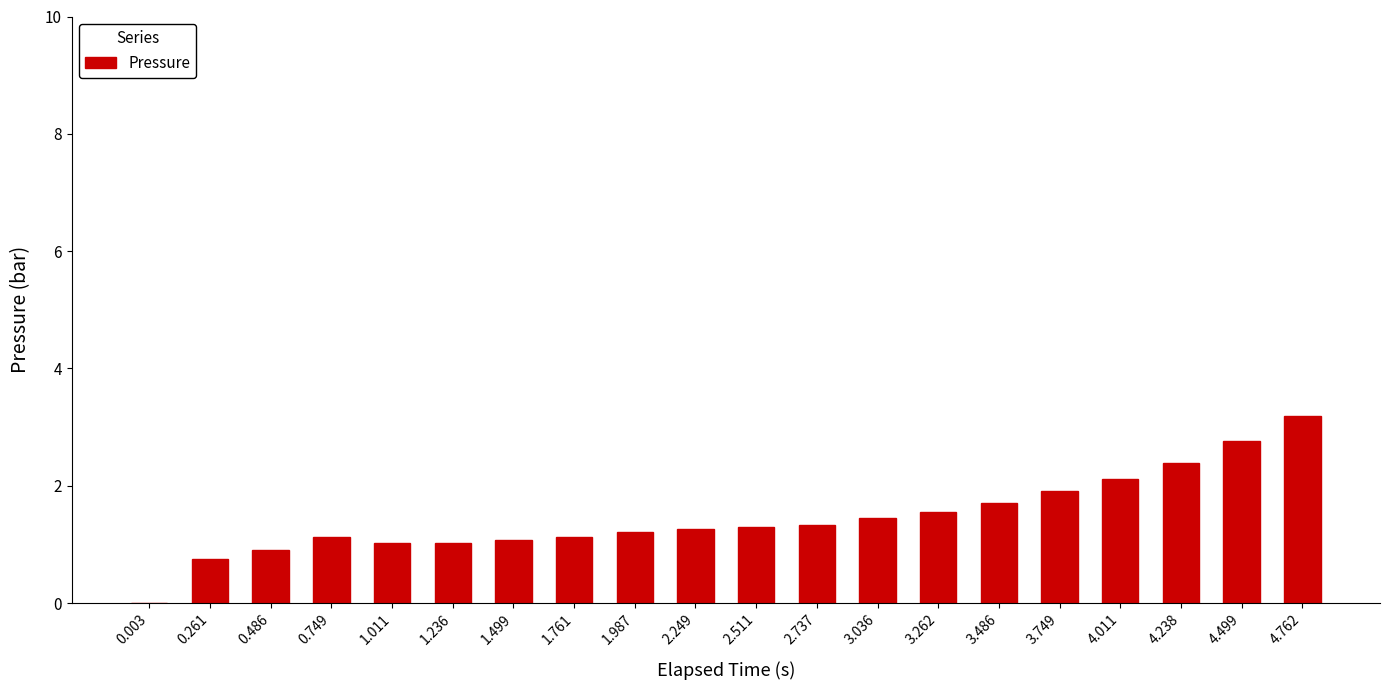

Which category has the highest value across all series?

4.762